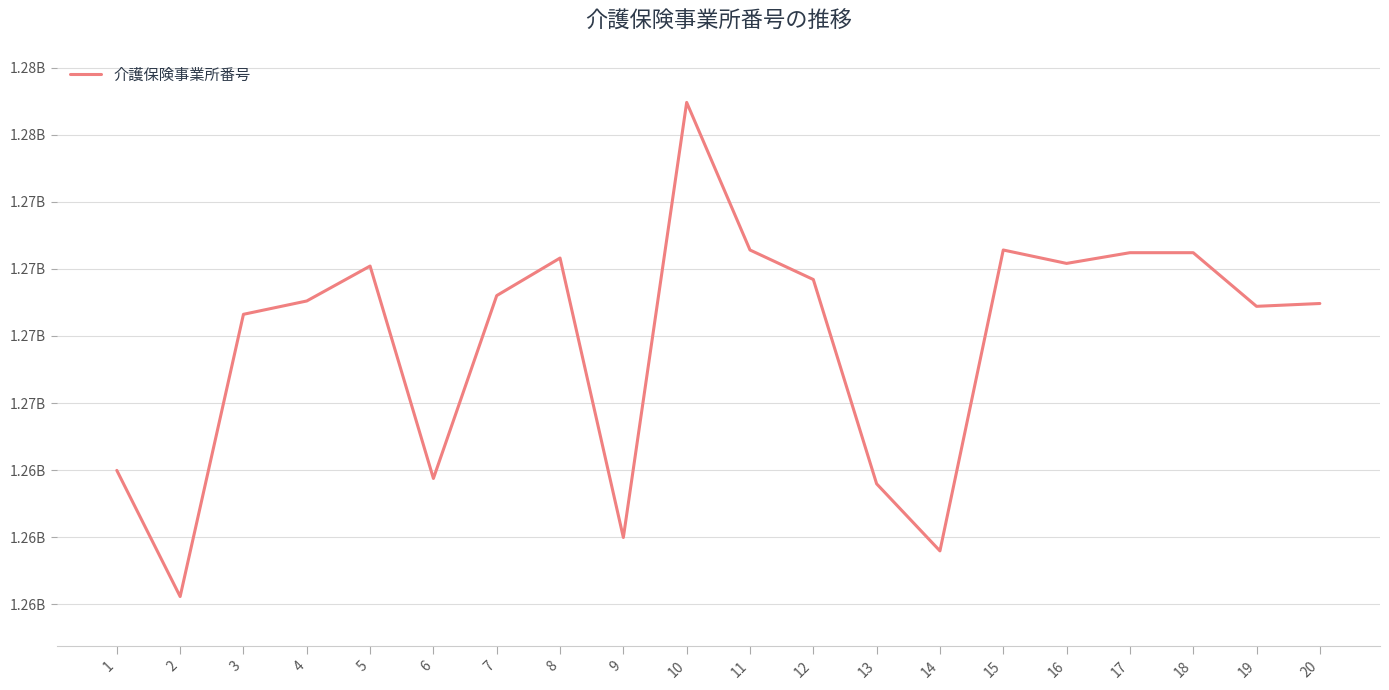

Is this an area chart (filled region under the line)?

No